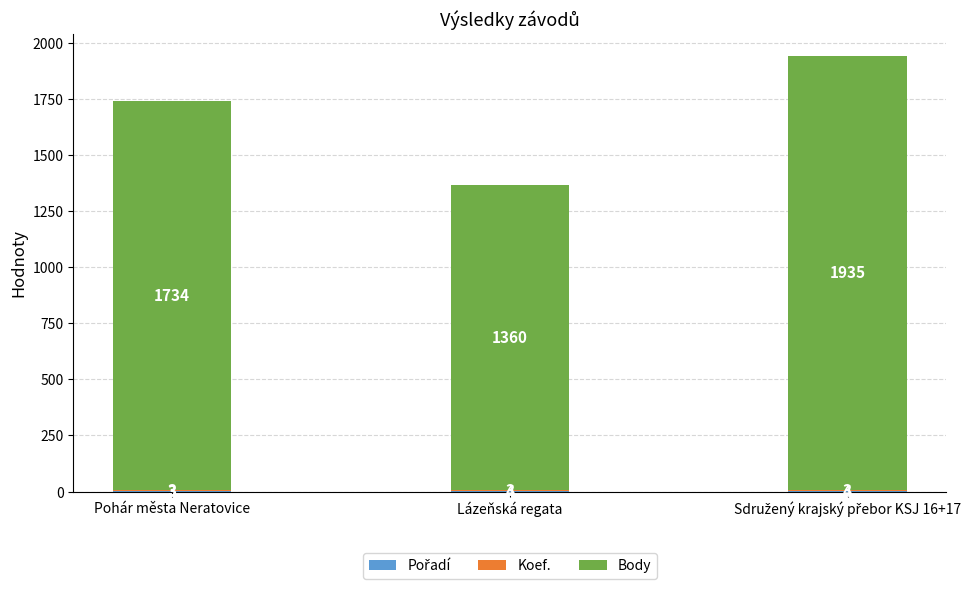

What is the total value across all series at Pohár města Neratovice?

1740